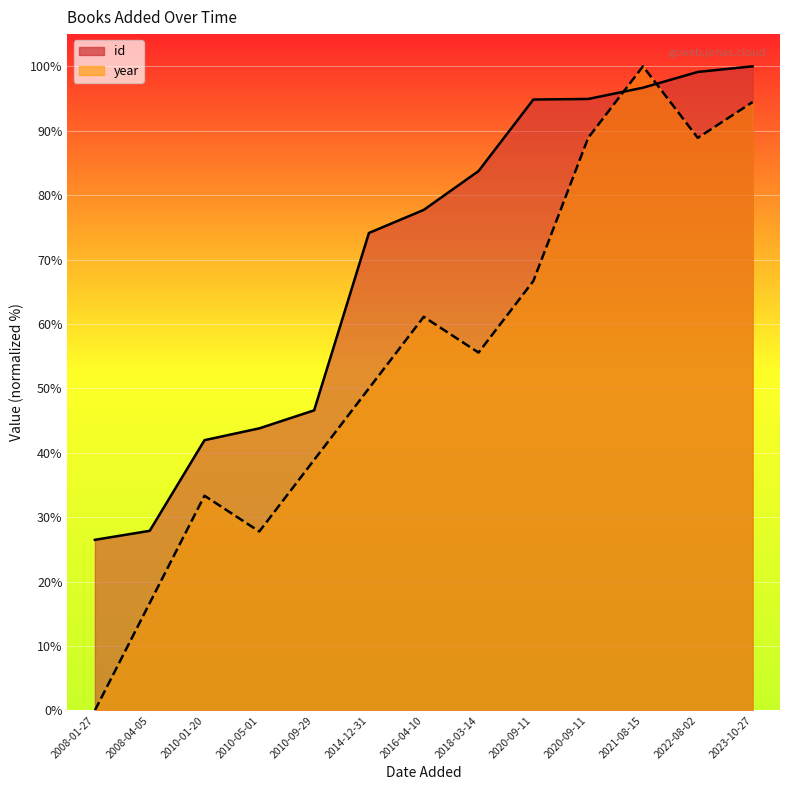

Rank the series at 2020-09-11 from lowest to highest value.

year, id